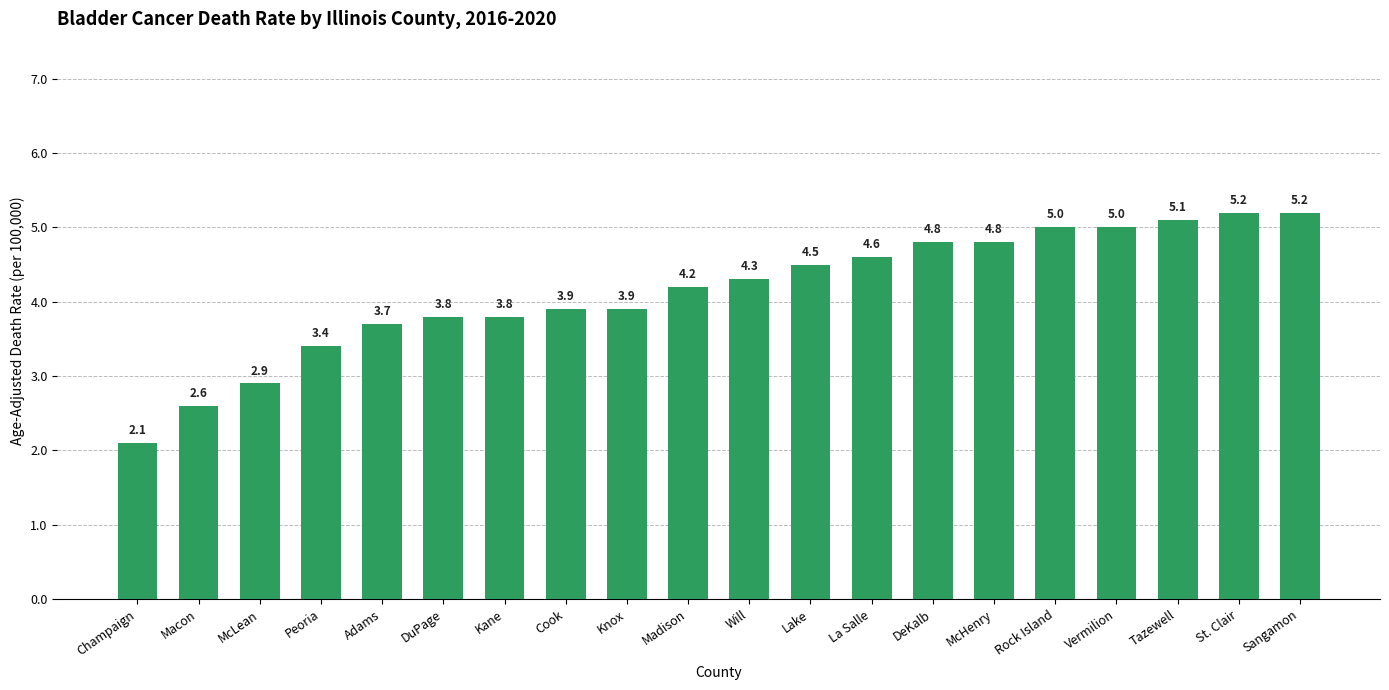

What is the ratio of the value at Champaign to the value at Knox?

0.5